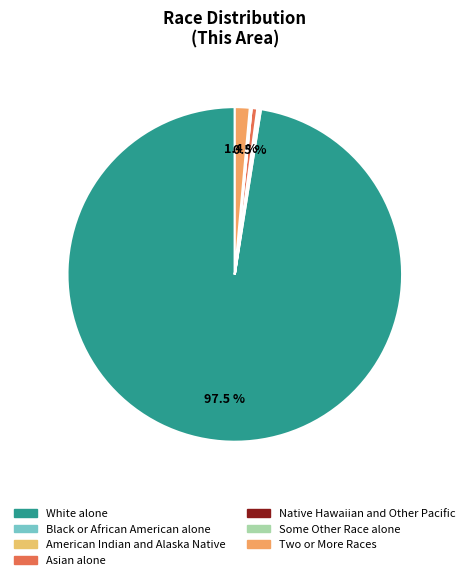

What percentage do Some Other Race alone and Native Hawaiian and Other Pacific together represent?

0.2%